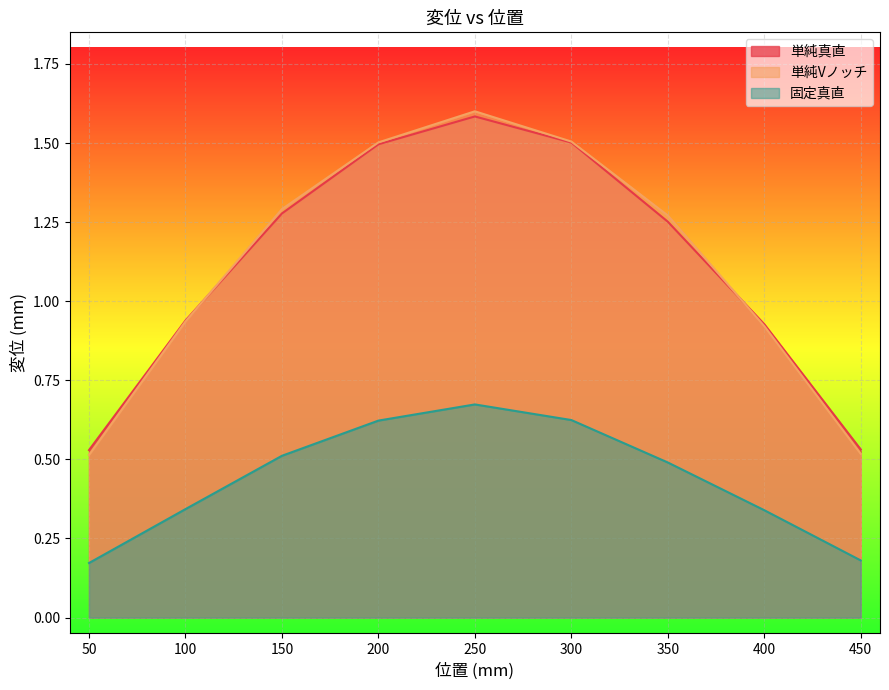

Reading left to right, transcribe all the data shown in this chart.

単純真直: 0.5	0.9	1.3	1.5	1.6	1.5	1.3	0.9	0.5
単純Vノッチ: 0.5	0.9	1.3	1.5	1.6	1.5	1.3	0.9	0.5
固定真直: 0.2	0.3	0.5	0.6	0.7	0.6	0.5	0.3	0.2